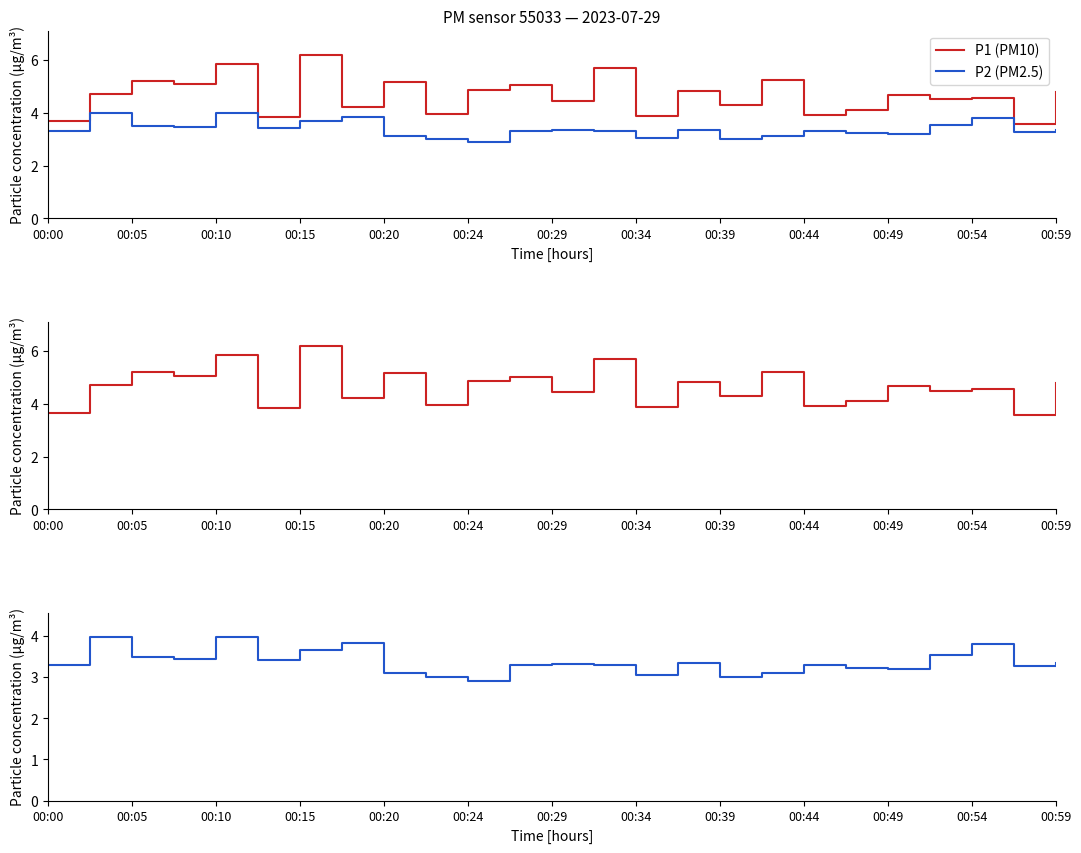

What are all the series names shown in the legend?

P1 (PM10), P2 (PM2.5)